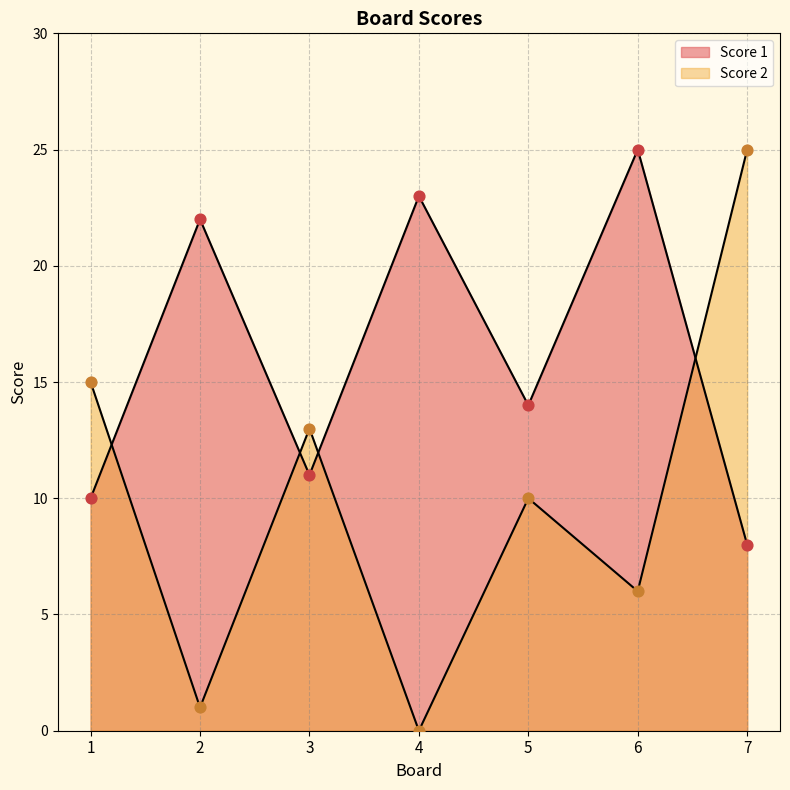

At which category is the sum across all series the highest?

7